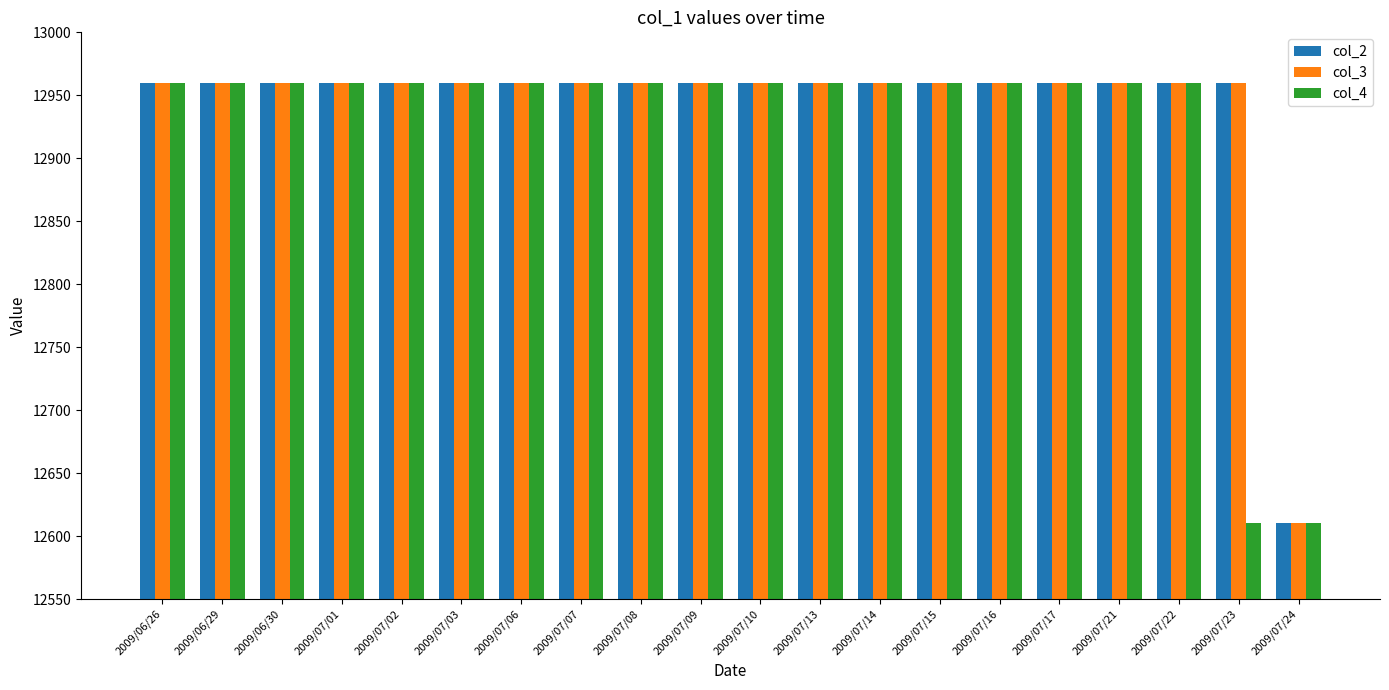

Reading left to right, extract all data points from this chart.

col_2: 2009/06/26=12960	2009/06/29=12960	2009/06/30=12960	2009/07/01=12960	2009/07/02=12960	2009/07/03=12960	2009/07/06=12960	2009/07/07=12960	2009/07/08=12960	2009/07/09=12960	2009/07/10=12960	2009/07/13=12960	2009/07/14=12960	2009/07/15=12960	2009/07/16=12960	2009/07/17=12960	2009/07/21=12960	2009/07/22=12960	2009/07/23=12960	2009/07/24=12610
col_3: 2009/06/26=12960	2009/06/29=12960	2009/06/30=12960	2009/07/01=12960	2009/07/02=12960	2009/07/03=12960	2009/07/06=12960	2009/07/07=12960	2009/07/08=12960	2009/07/09=12960	2009/07/10=12960	2009/07/13=12960	2009/07/14=12960	2009/07/15=12960	2009/07/16=12960	2009/07/17=12960	2009/07/21=12960	2009/07/22=12960	2009/07/23=12960	2009/07/24=12610
col_4: 2009/06/26=12960	2009/06/29=12960	2009/06/30=12960	2009/07/01=12960	2009/07/02=12960	2009/07/03=12960	2009/07/06=12960	2009/07/07=12960	2009/07/08=12960	2009/07/09=12960	2009/07/10=12960	2009/07/13=12960	2009/07/14=12960	2009/07/15=12960	2009/07/16=12960	2009/07/17=12960	2009/07/21=12960	2009/07/22=12960	2009/07/23=12610	2009/07/24=12610